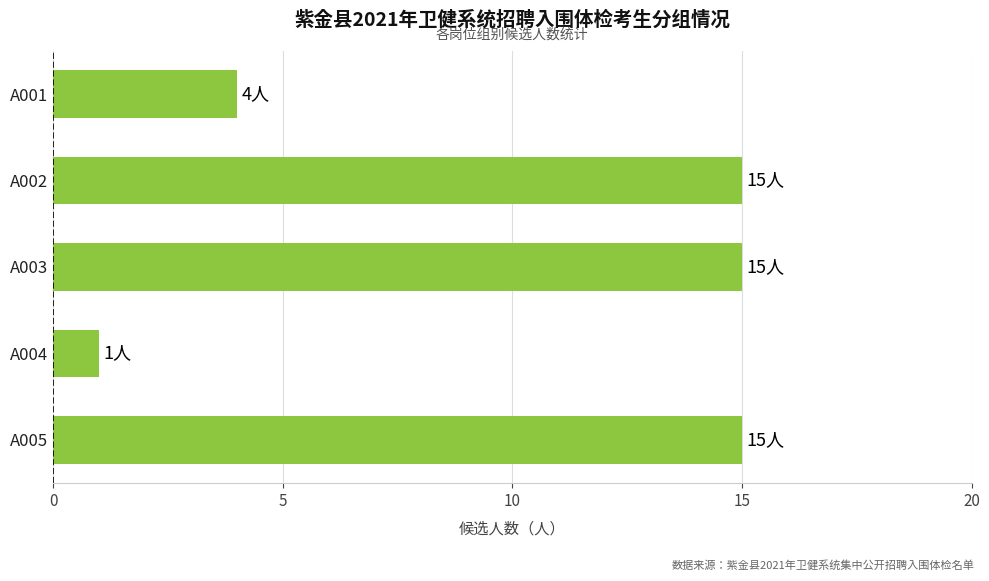

At which category does the chart reach its minimum across all series?

A004